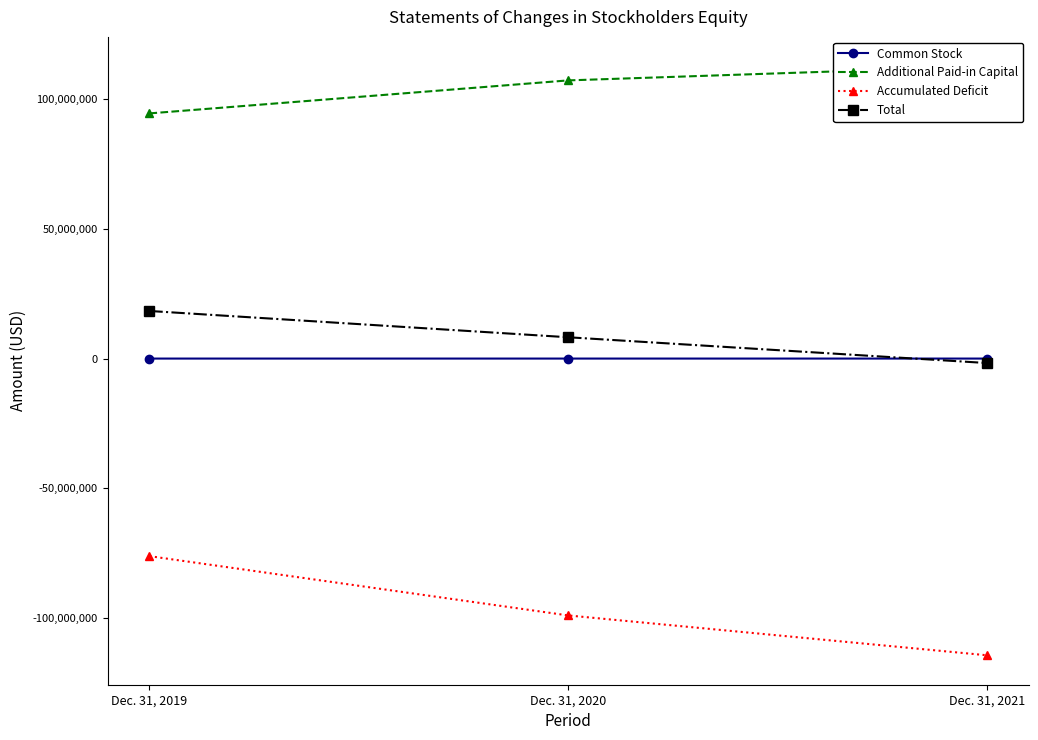

What is the smallest value displayed?

-114509954